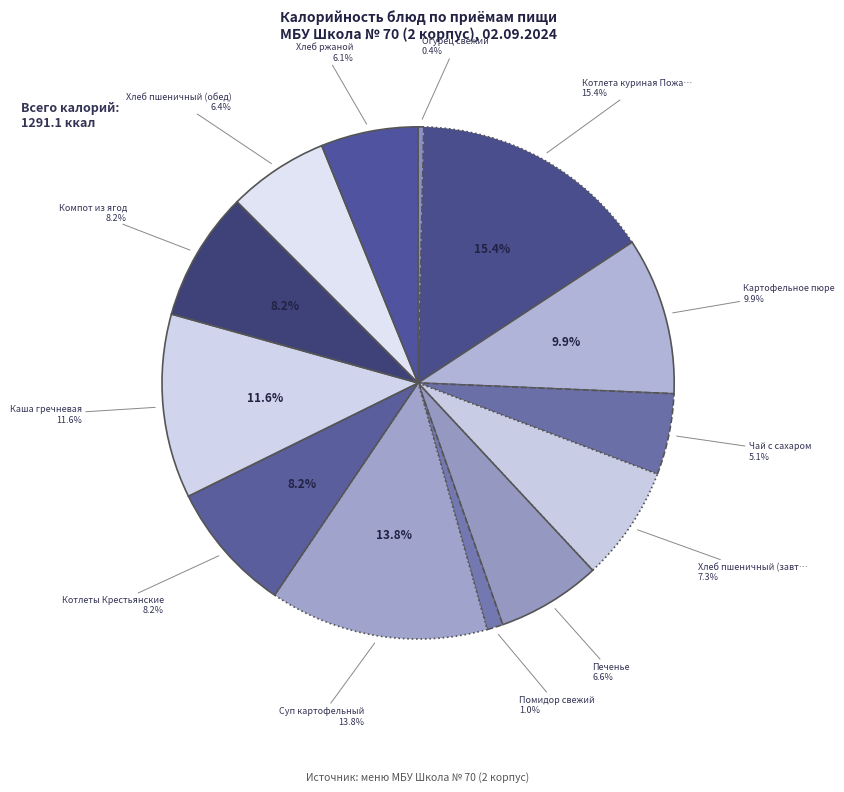

To the nearest percent, what is the difference between the largest and smallest slice percentages?

15%